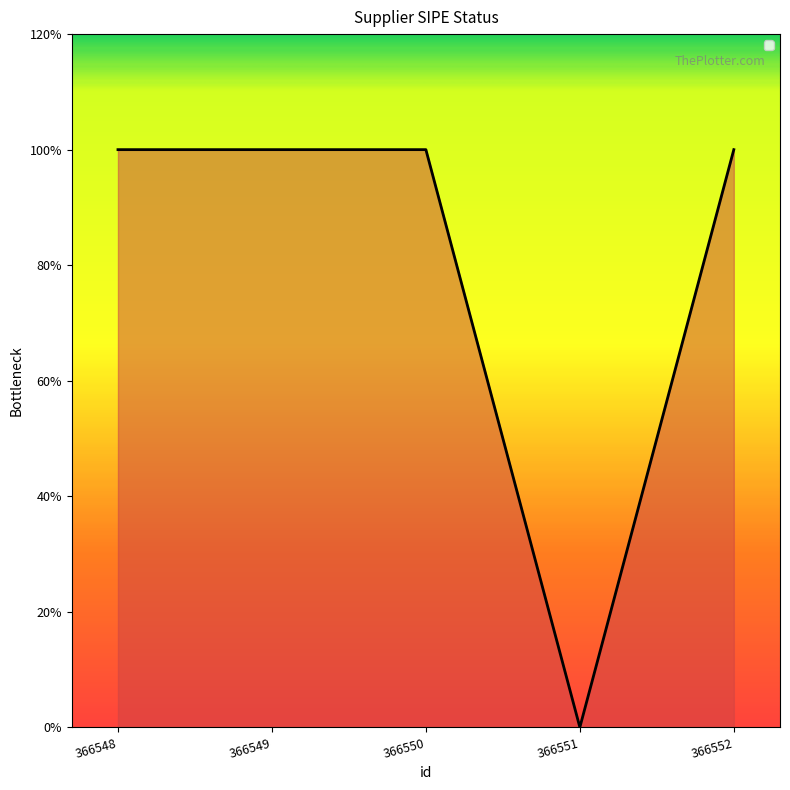

Does the chart have visible grid lines?

No